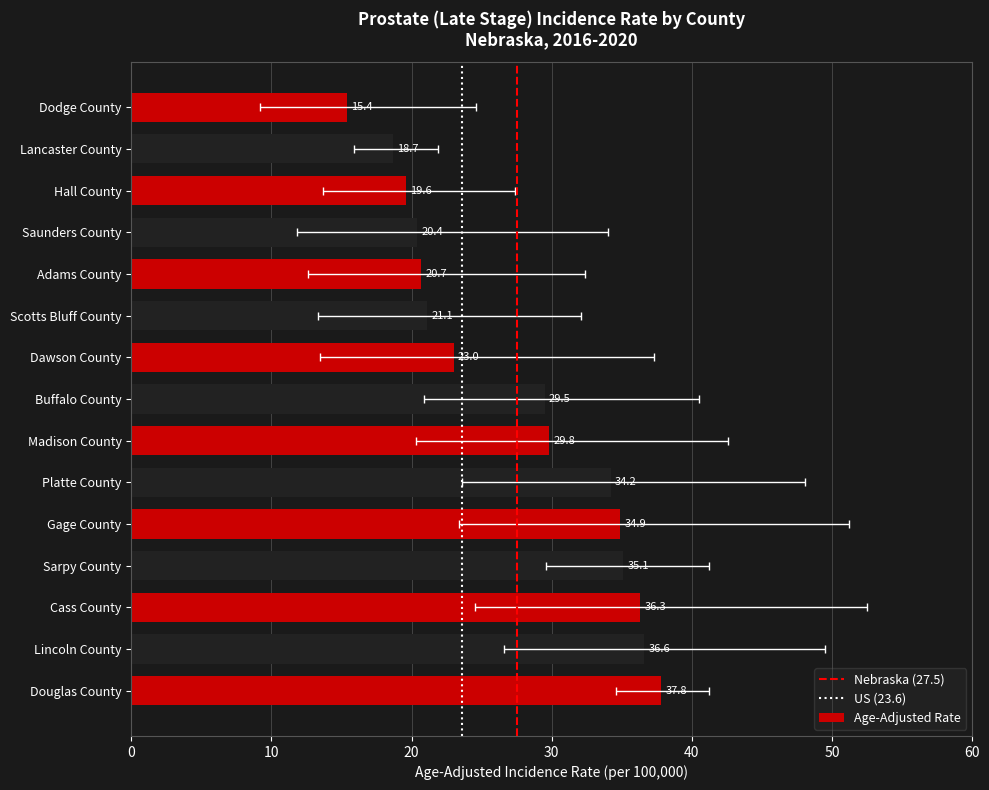

What is the average value of the Lower 95% CI series?

19.6